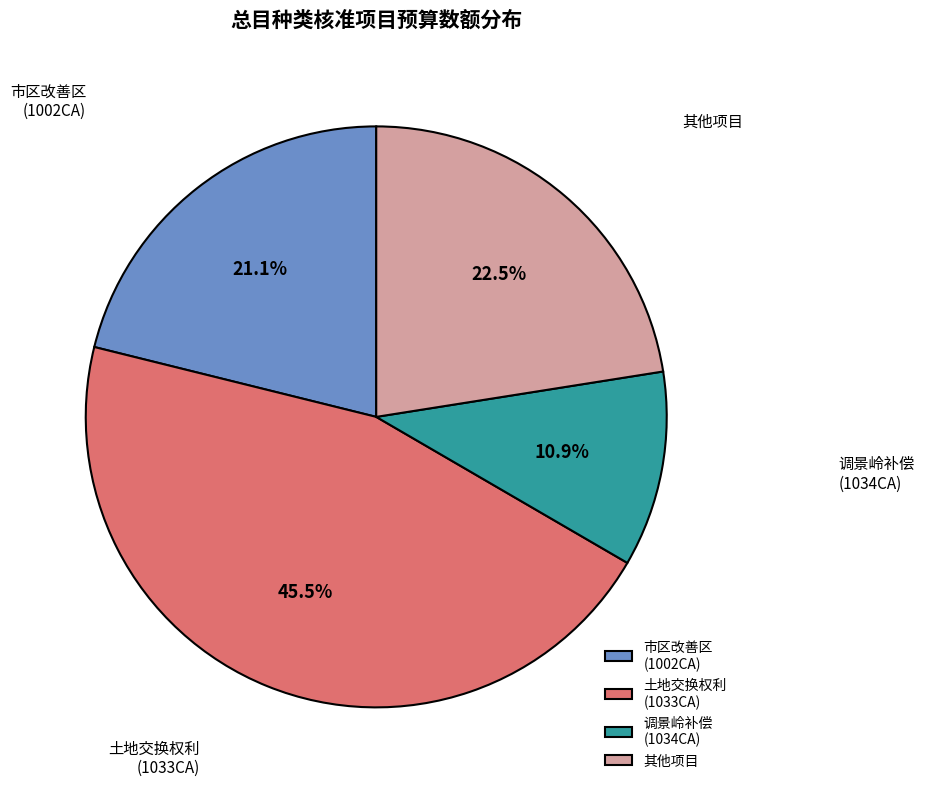

What is the smallest slice in the pie chart?

调景岭补偿 (1034CA)